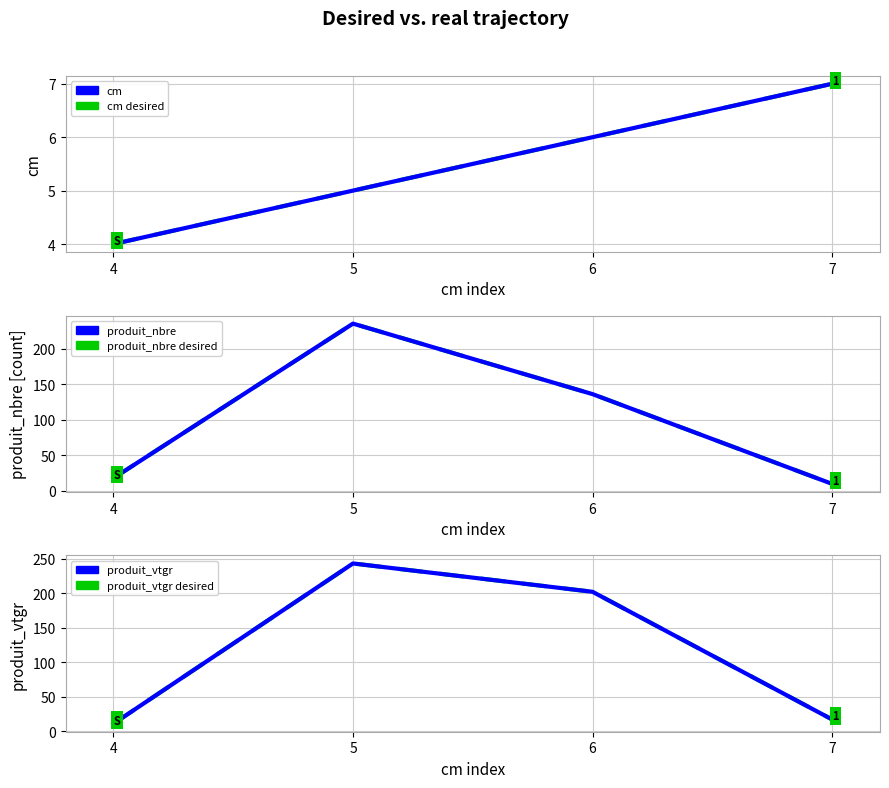

True or false: produit_nbre and cm (desired) cross at least once.

False